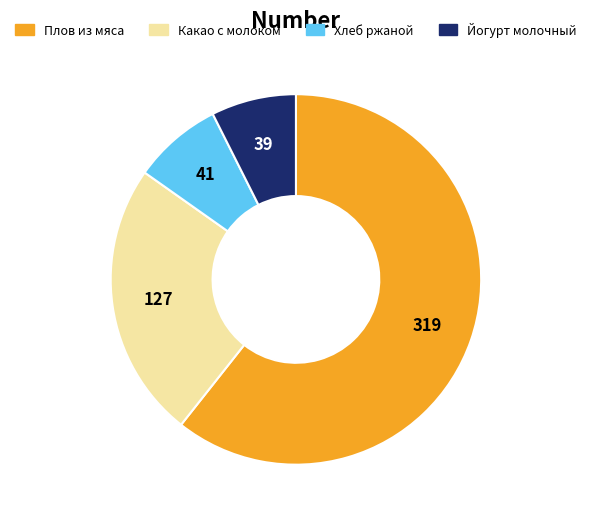

True or false: Йогурт молочный accounts for 7% of the total.

True